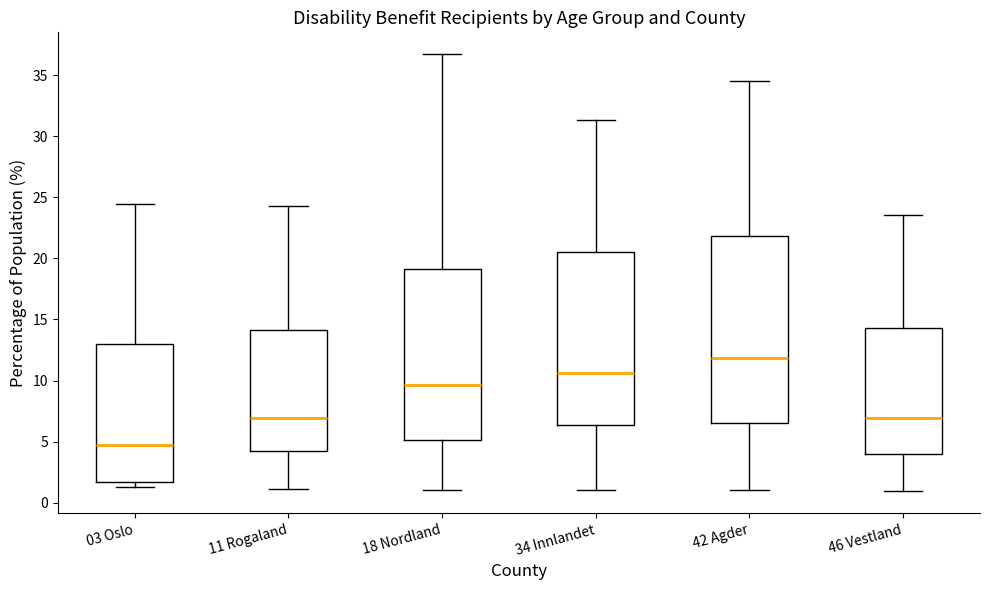

Reading left to right, transcribe this box plot: for each box, give where its median line is, the range the box spans, and where its two whiskers end, as read against the y-axis. The values are not printed on the chart, so give them approximately, as read against the axis.

03 Oslo: median 4.5, box 1.5 to 13.0, whiskers 1.5 (just below the box's lower edge) to 24.5
11 Rogaland: median 7.0, box 4.0 to 14.0, whiskers 1.0 to 24.5
18 Nordland: median 9.5, box 5.0 to 19.0, whiskers 1.0 to 36.5
34 Innlandet: median 10.5, box 6.5 to 20.5, whiskers 1.0 to 31.5
42 Agder: median 12.0, box 6.5 to 22.0, whiskers 1.0 to 34.5
46 Vestland: median 7.0, box 4.0 to 14.5, whiskers 1.0 to 23.5